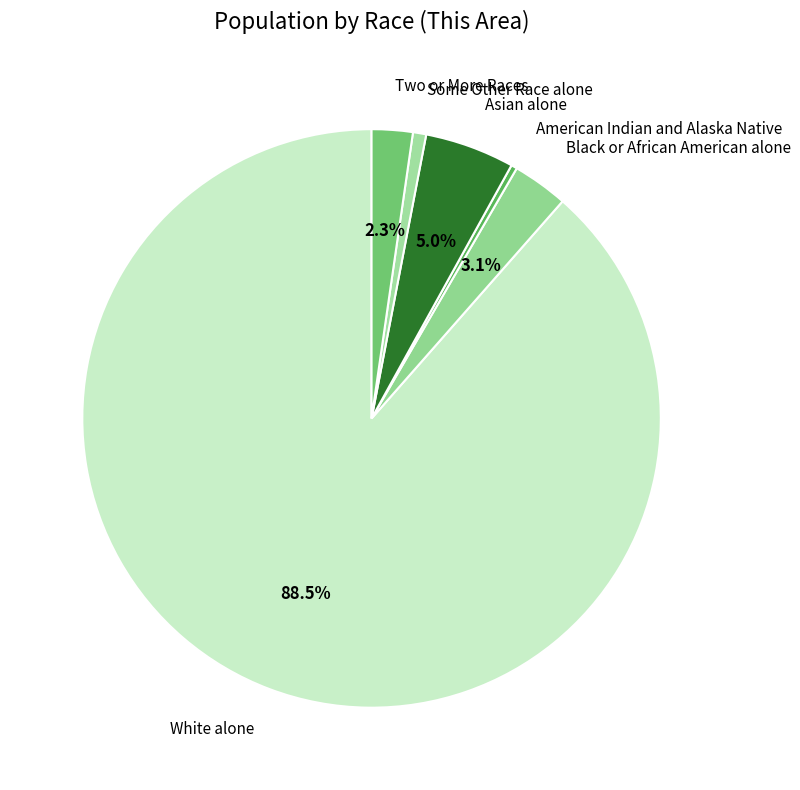

How many segments does this pie chart have?

6